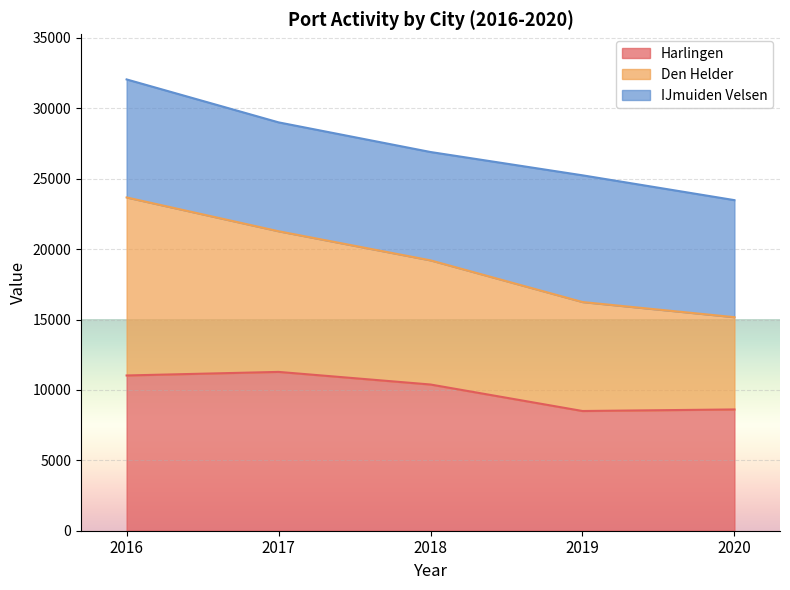

The Harlingen series shows 19995 at 2017. True or false?

False